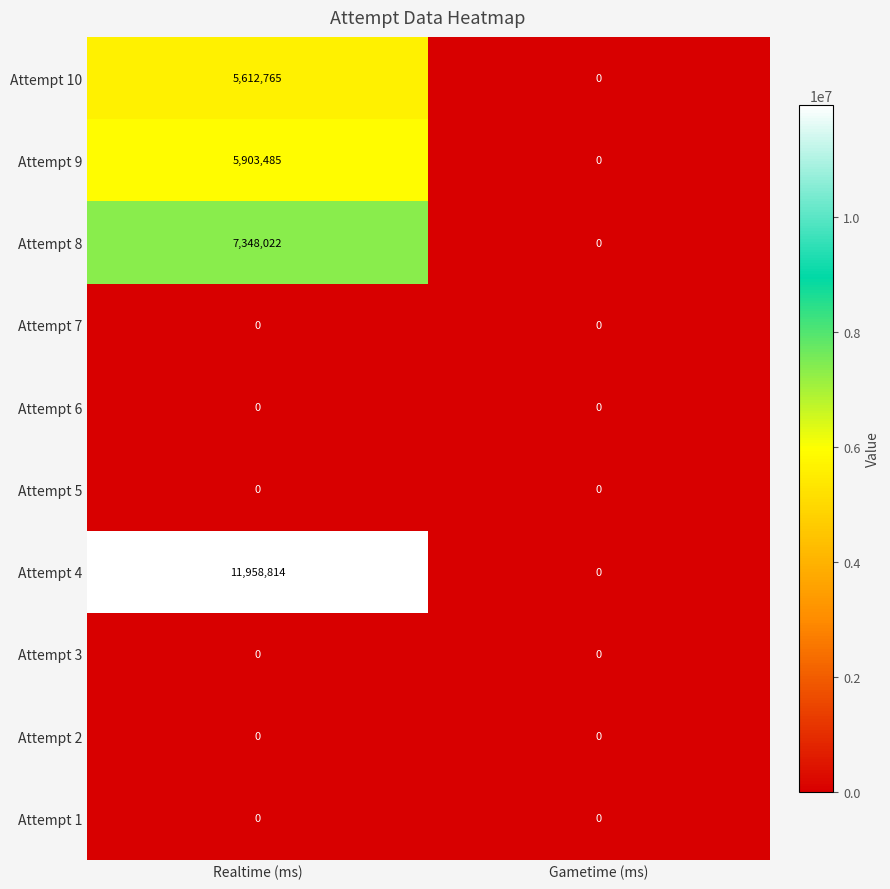

Reading left to right, transcribe all the data shown in this chart.

Attempt 10: Realtime (ms)=5612765	Gametime (ms)=0
Attempt 9: Realtime (ms)=5903485	Gametime (ms)=0
Attempt 8: Realtime (ms)=7348022	Gametime (ms)=0
Attempt 7: Realtime (ms)=0	Gametime (ms)=0
Attempt 6: Realtime (ms)=0	Gametime (ms)=0
Attempt 5: Realtime (ms)=0	Gametime (ms)=0
Attempt 4: Realtime (ms)=11958814	Gametime (ms)=0
Attempt 3: Realtime (ms)=0	Gametime (ms)=0
Attempt 2: Realtime (ms)=0	Gametime (ms)=0
Attempt 1: Realtime (ms)=0	Gametime (ms)=0